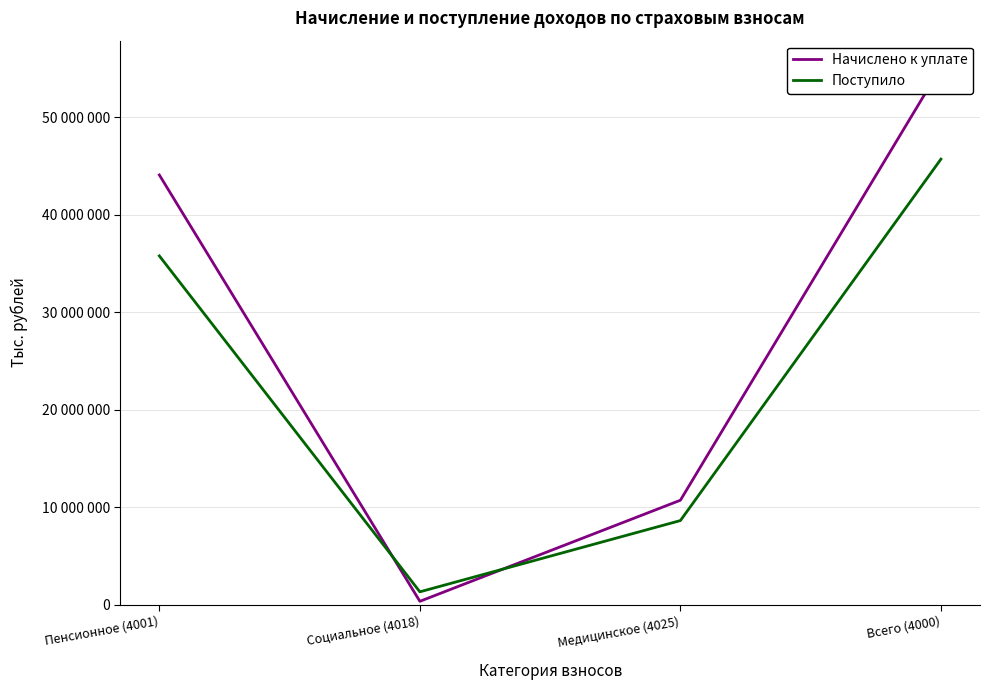

How many lines are shown in the chart?

2